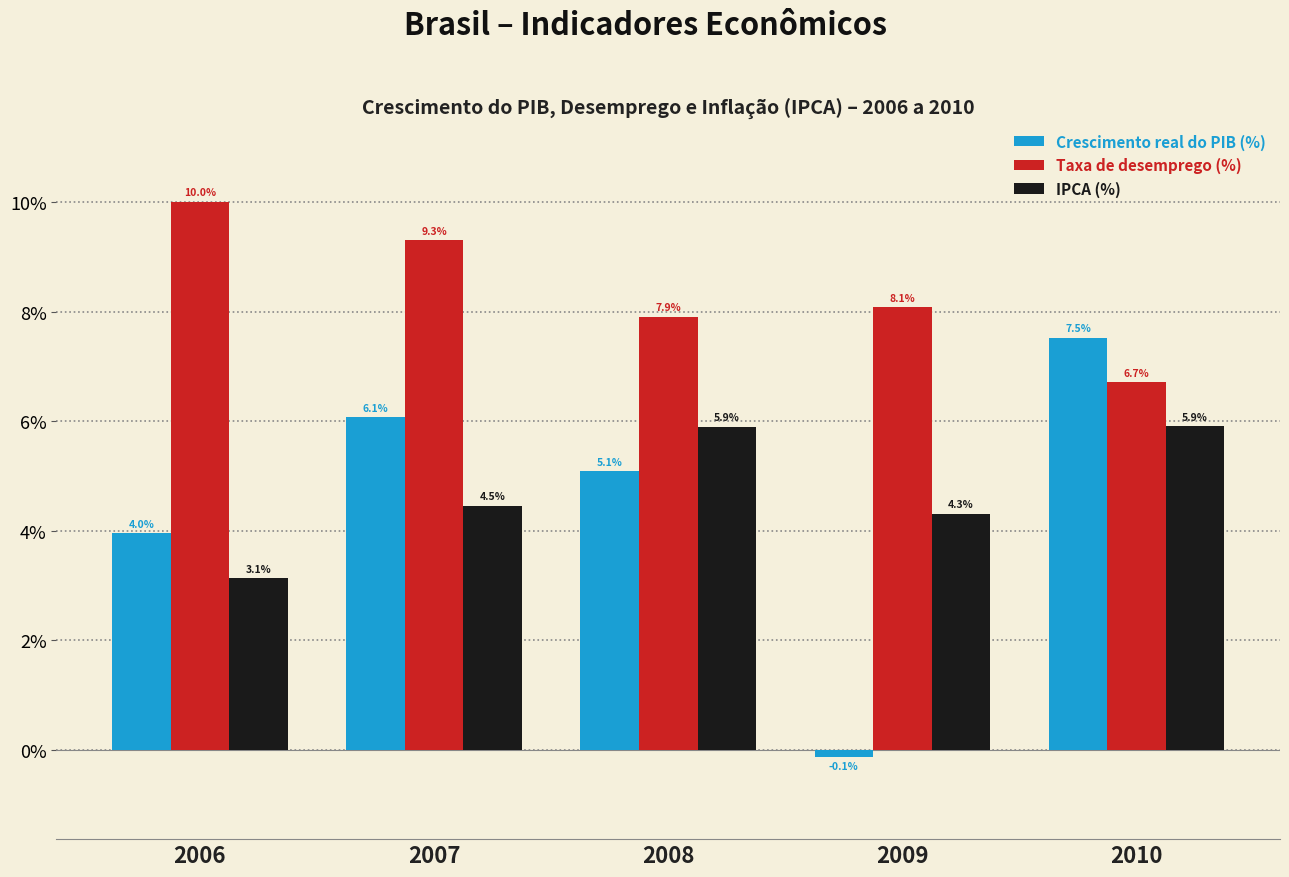

List the series in order of their peak value, lowest first.

IPCA (%), Crescimento real do PIB (%), Taxa de desemprego (%)